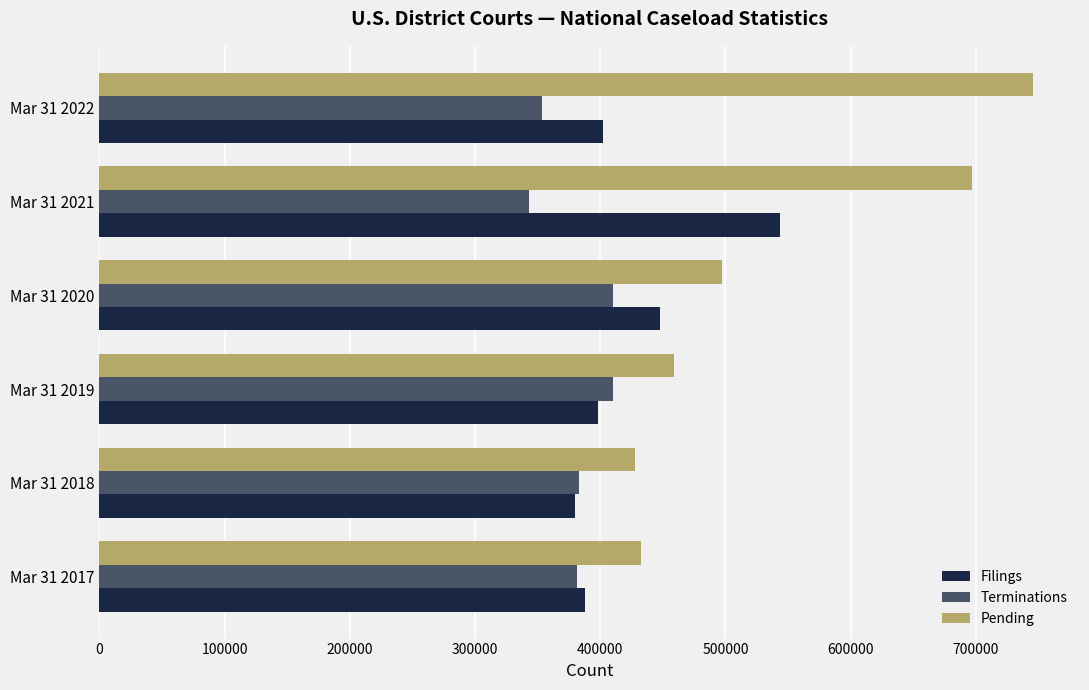

What is the difference between the maximum and minimum values in the Terminations series?

66868